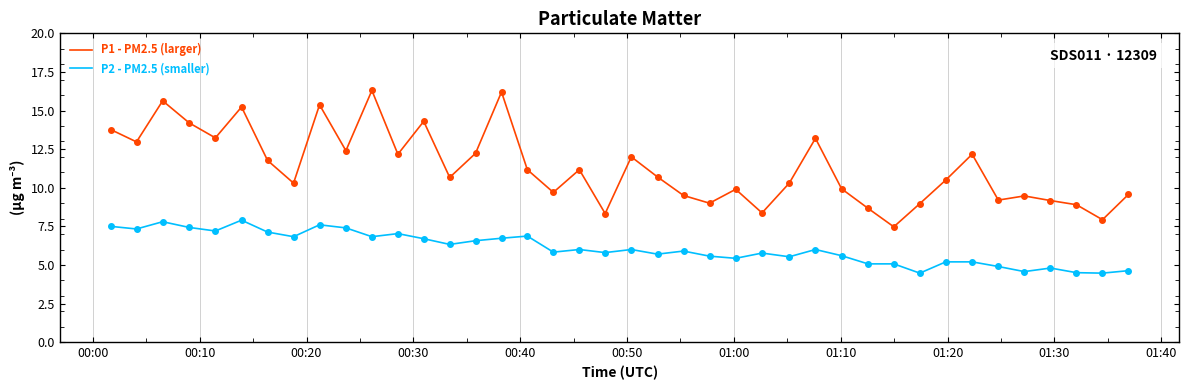

What are all the series names shown in the legend?

P1 - PM2.5 (larger), P2 - PM2.5 (smaller)